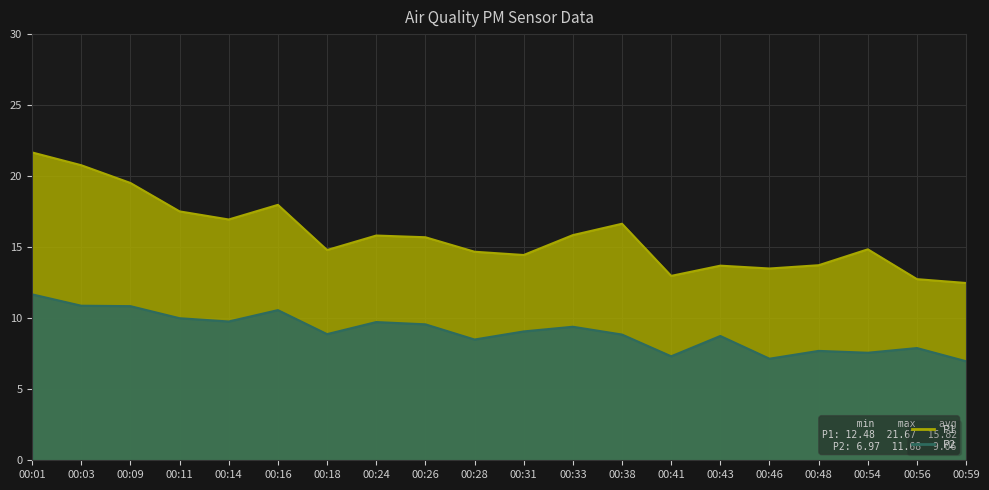

At which category is the sum across all series the highest?

00:01